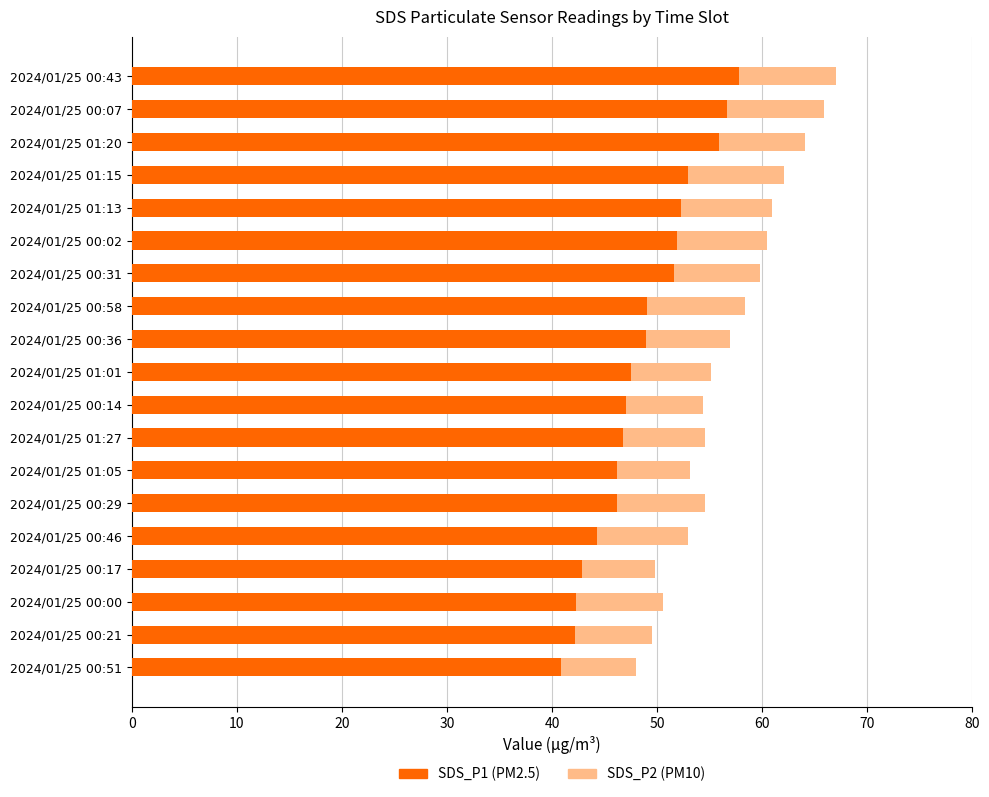

What is the total value across all series at 2024/01/25 00:21?

49.5